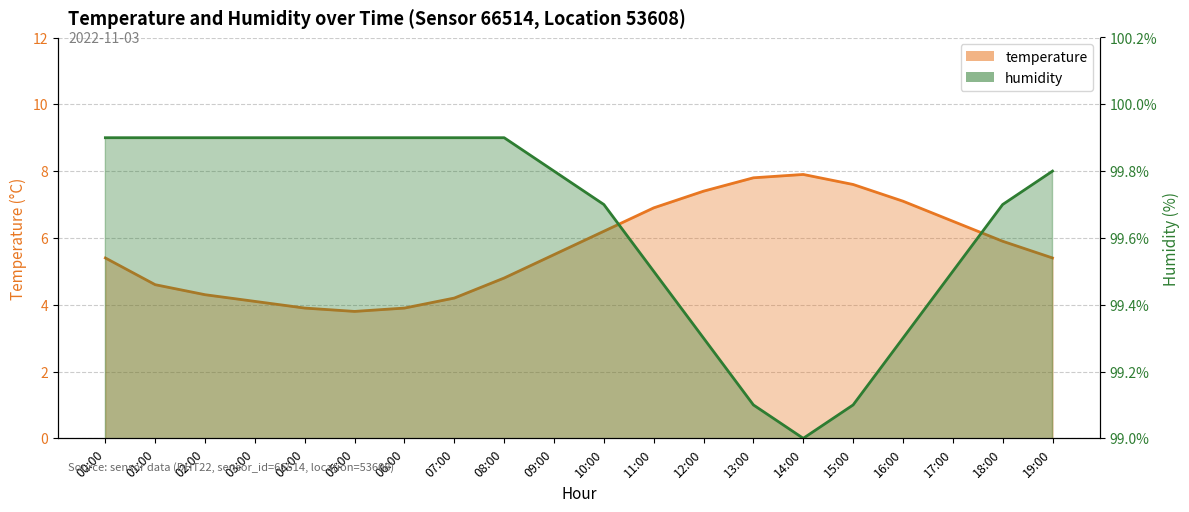

Reading left to right, extract all data points from this chart.

temperature: 5.4	4.6	4.3	4.1	3.9	3.8	3.9	4.2	4.8	5.5	6.2	6.9	7.4	7.8	7.9	7.6	7.1	6.5	5.9	5.4
humidity: 99.9	99.9	99.9	99.9	99.9	99.9	99.9	99.9	99.9	99.8	99.7	99.5	99.3	99.1	99.0	99.1	99.3	99.5	99.7	99.8